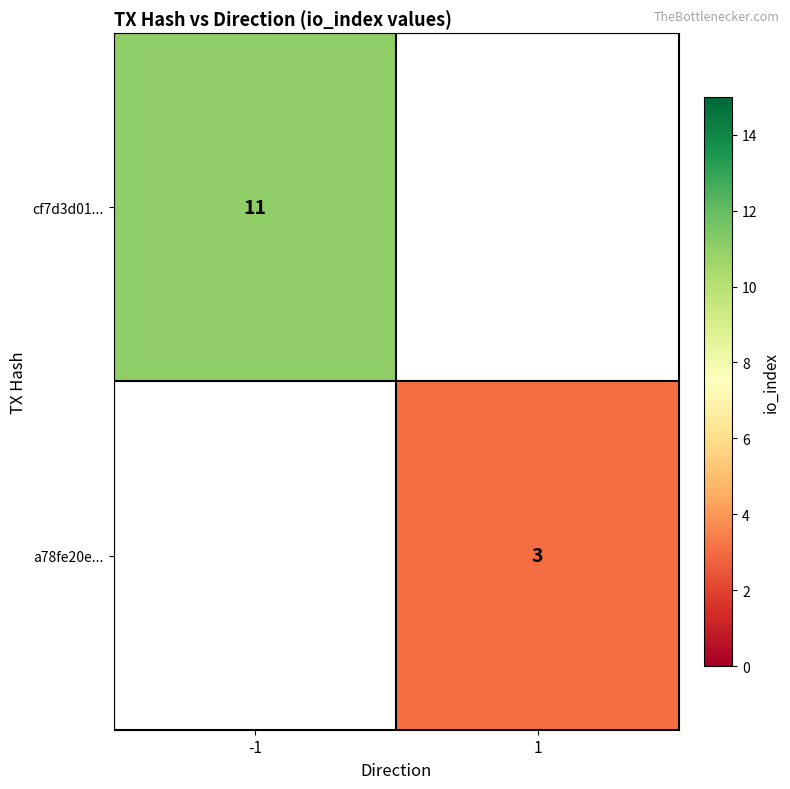

Is the value of cf7d3d01... at -1 greater than the value of a78fe20e... at 1?

Yes